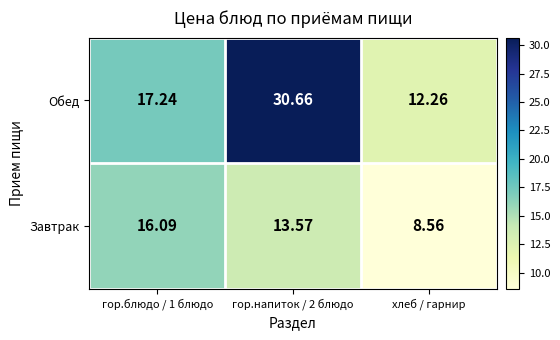

Which series has the largest total across all categories?

Обед